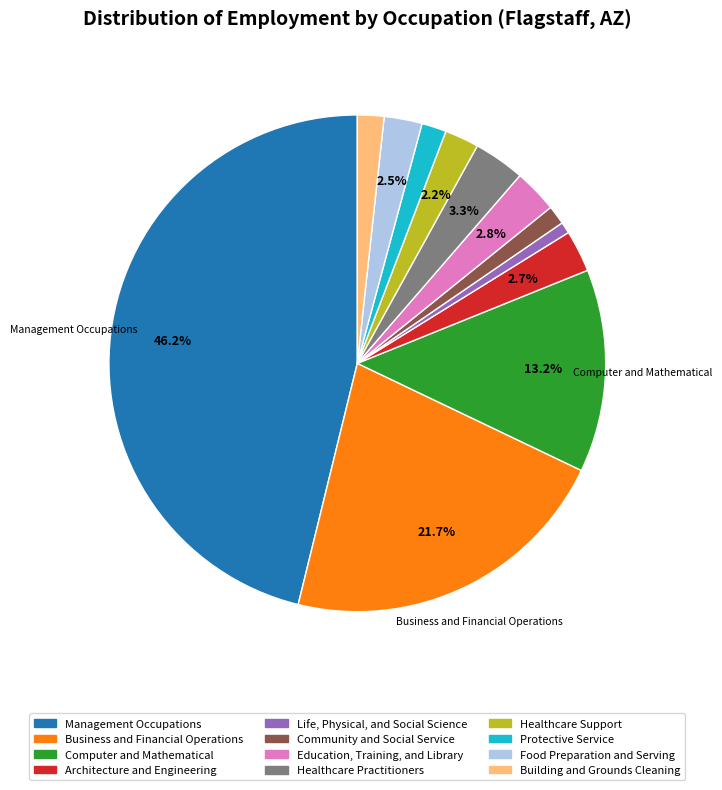

What percentage is the Management Occupations slice, to the nearest percent?

46%